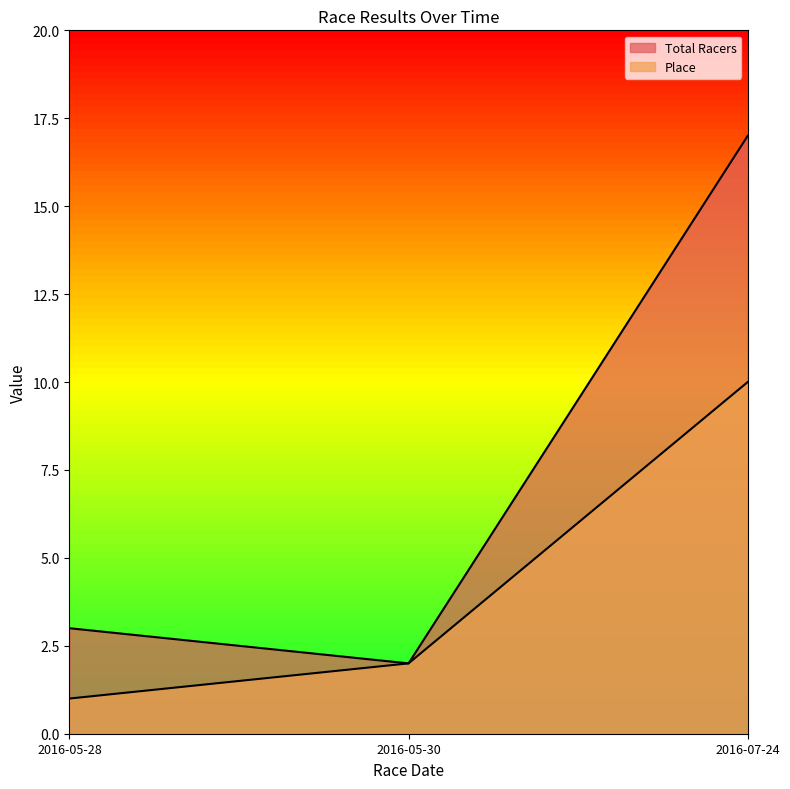

Rank the series by their maximum value, from lowest to highest.

Place, Total Racers